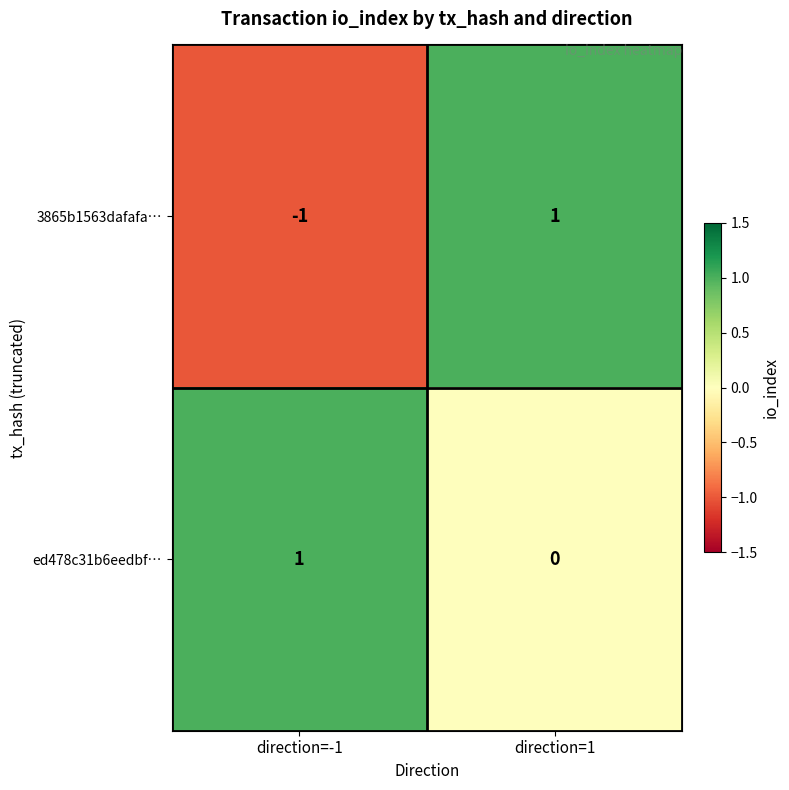

Reading left to right, transcribe all the data shown in this chart.

3865b1563dafafa…: -1	1
ed478c31b6eedbf…: 1	0